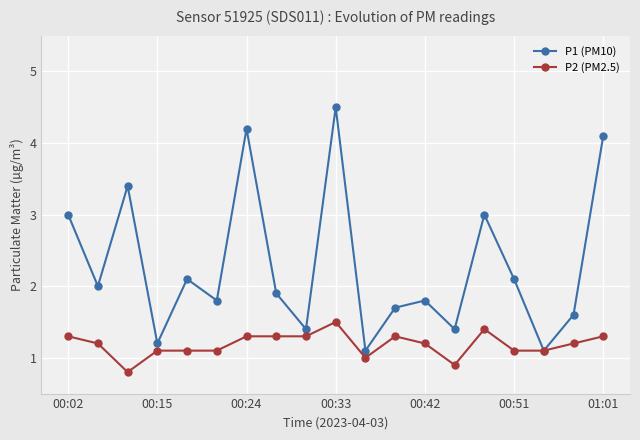

Which series has the widest spread of values?

P1 (PM10)